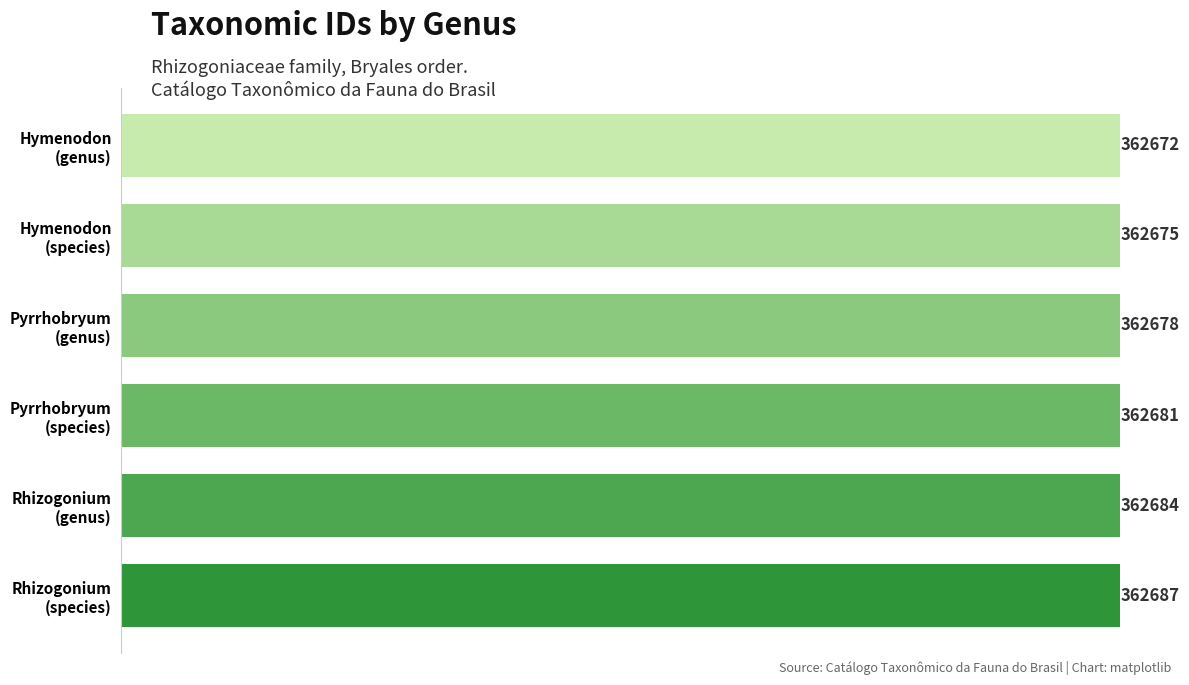

What is the maximum value shown in the chart?

362687